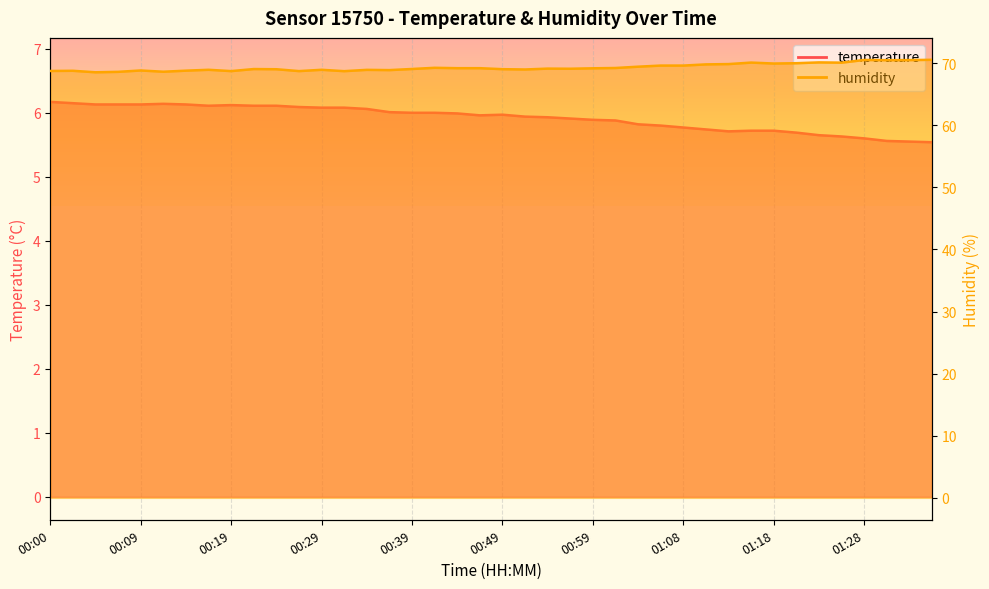

At which category is the sum across all series the highest?

01:28